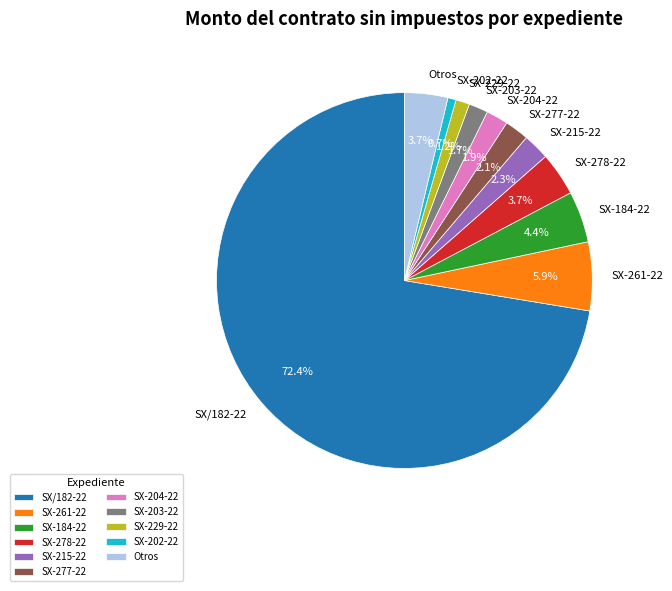

Is it true that SX-229-22 is 10% of the pie?

False